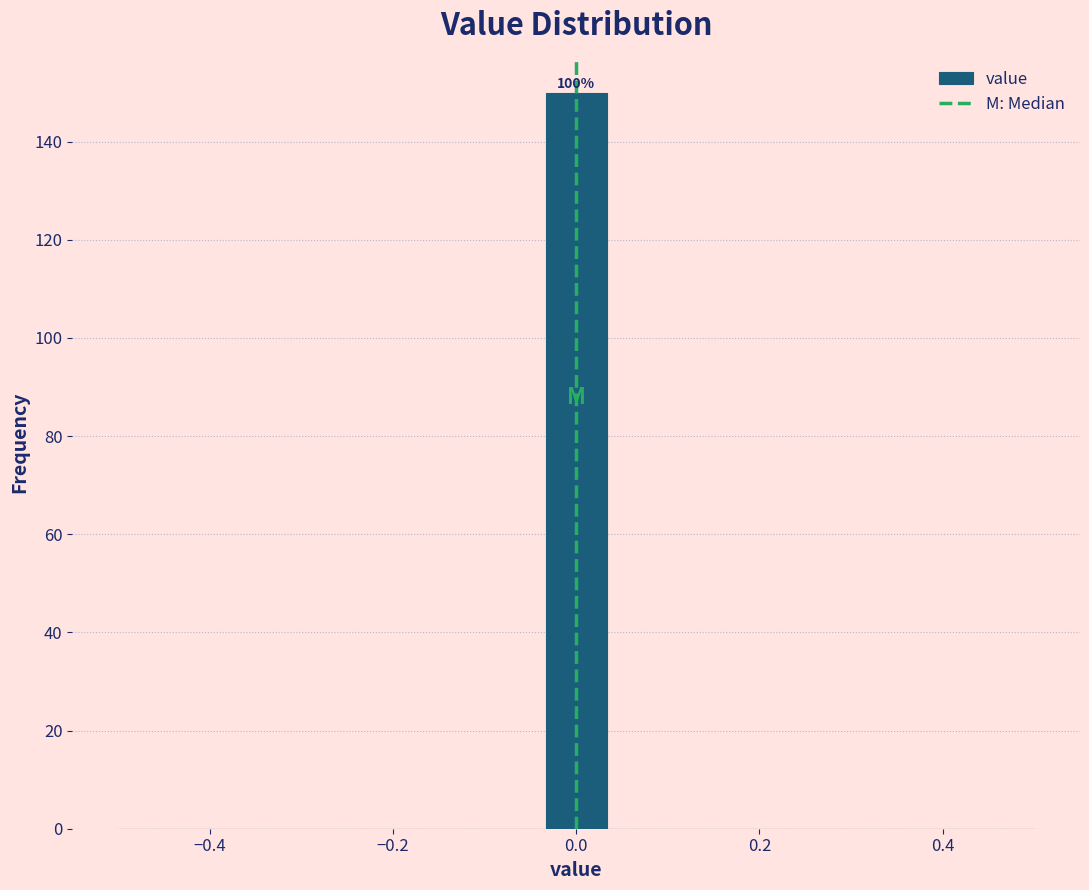

Read against the x-axis, roughly where is the centre of the tallest bar?

0.00